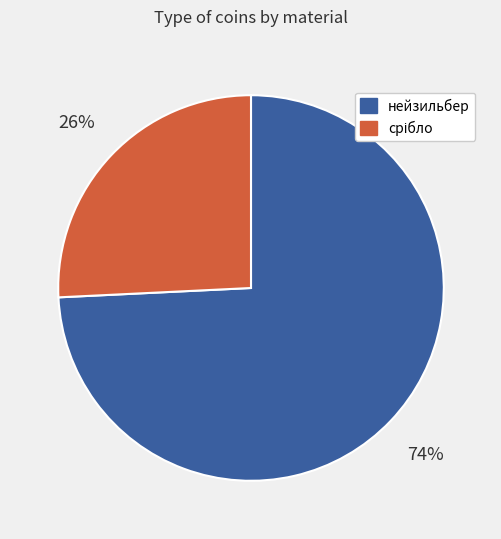

Which slice represents more than half of the pie?

нейзильбер